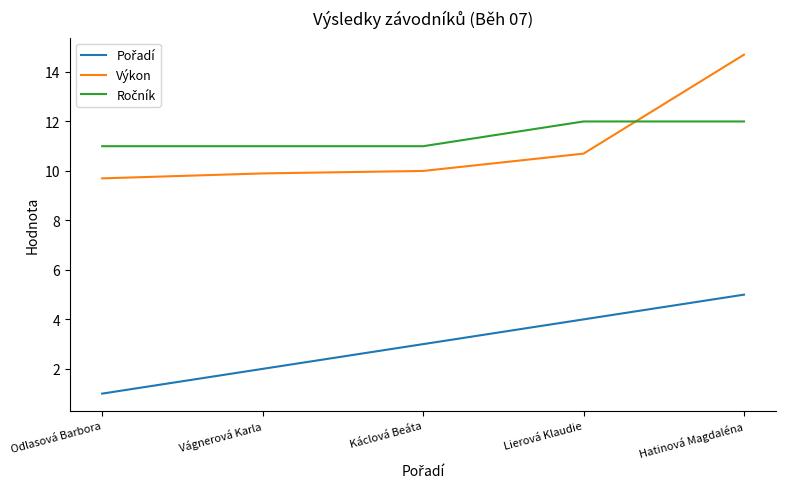

Which series has the largest range (max minus min)?

Výkon